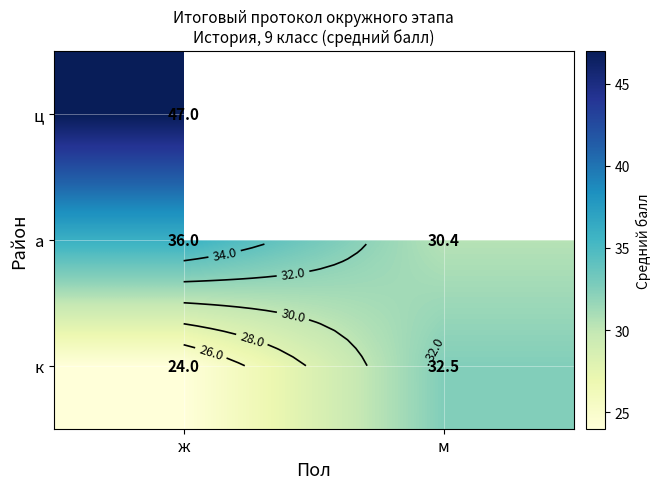

List the labels in order of к value, smallest first.

ж, м